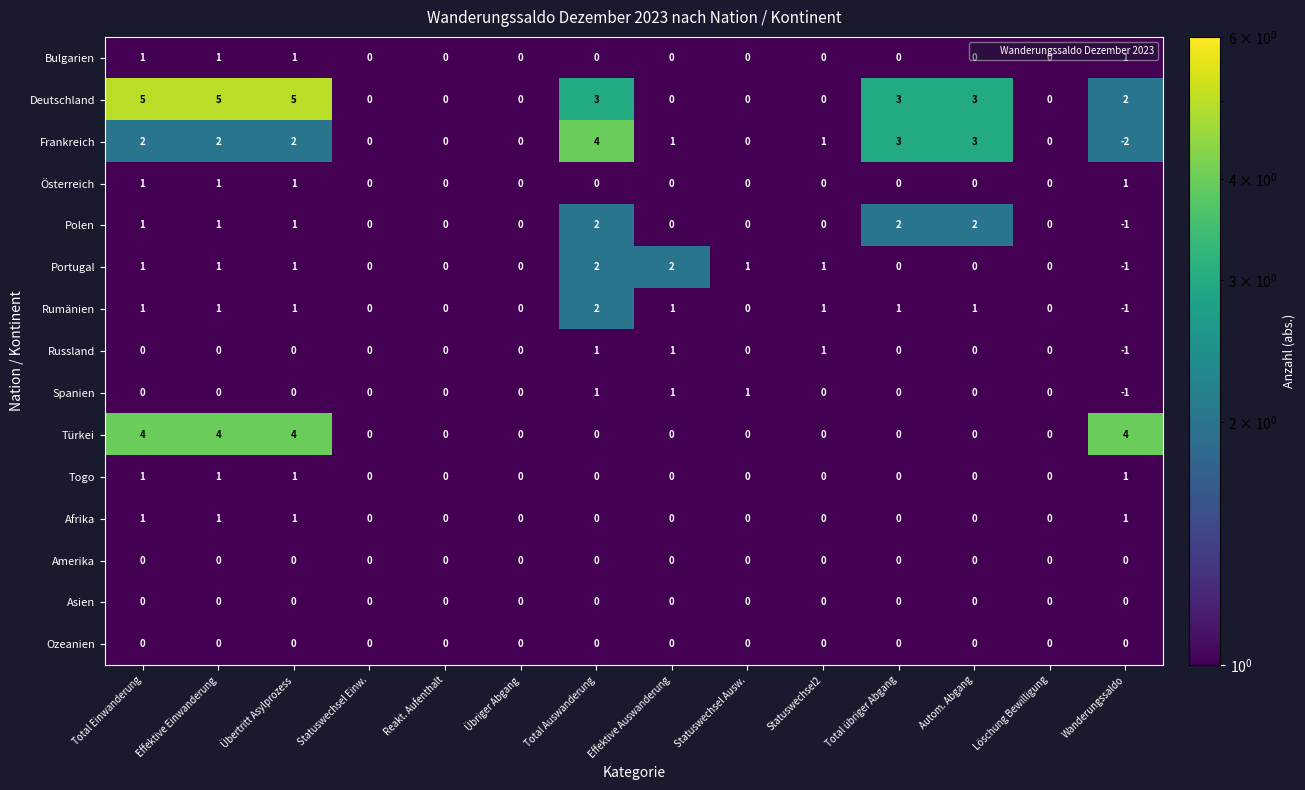

Is the value of Togo at Effektive Einwanderung greater than the value of Ozeanien at Total Auswanderung?

Yes